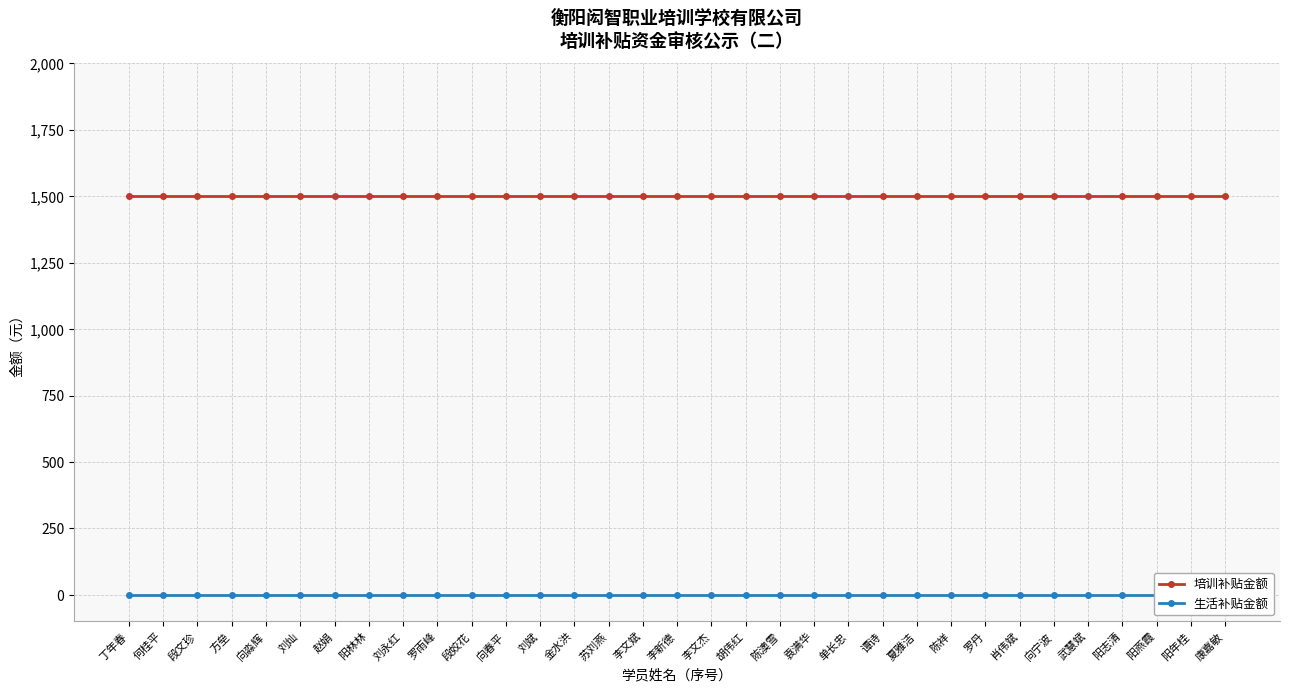

What is the sum of all 培训补贴金额 values?

49500